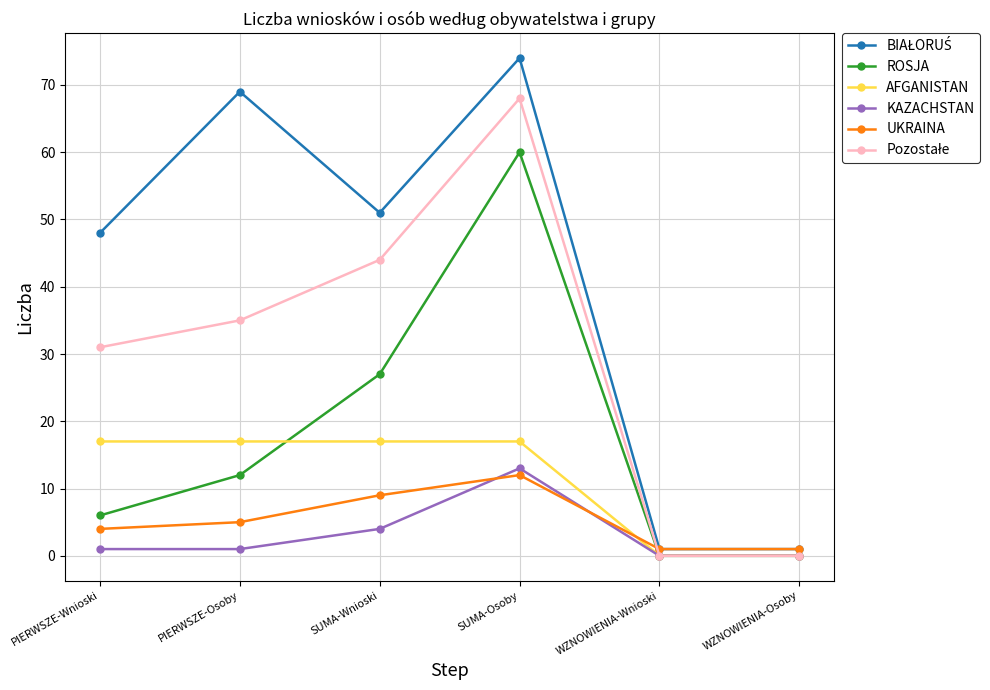

What is the difference between the maximum and minimum values in the ROSJA series?

60